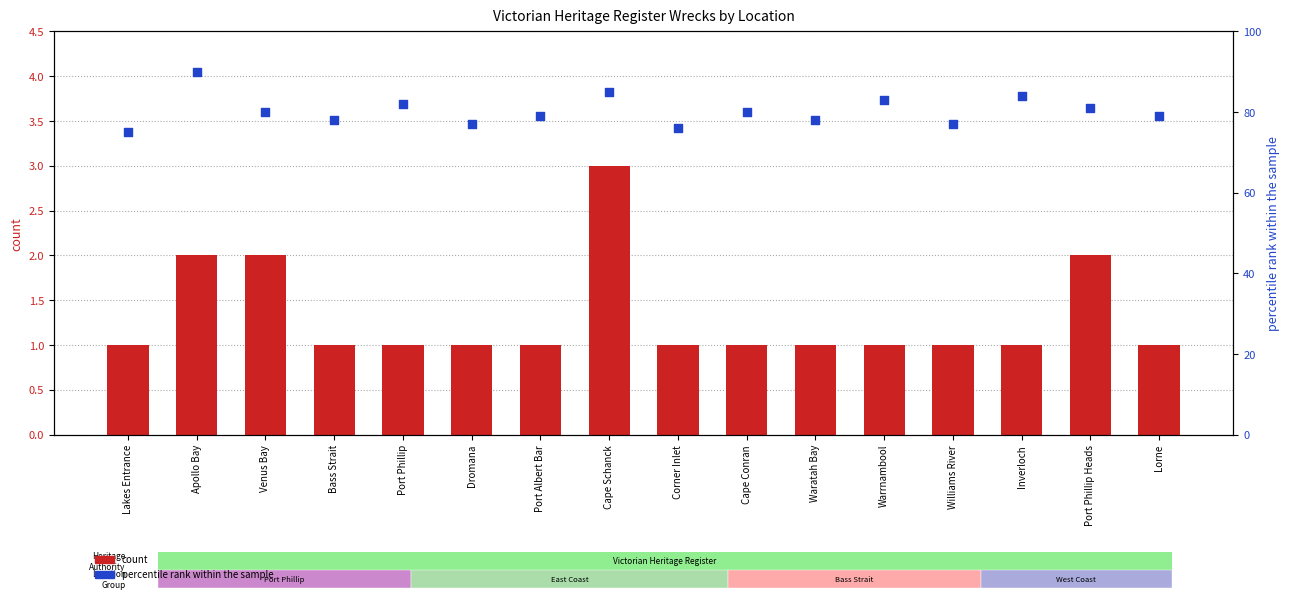

At how many categories does at least one series exceed 14?

16